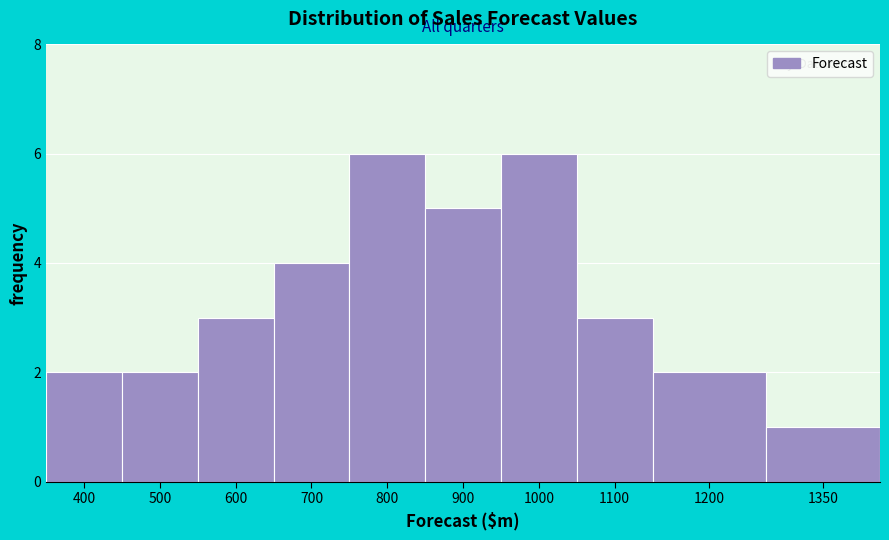

Reading right to left, list all the values displayed in this chart.

1350=1	1200=2	1100=3	1000=6	900=5	800=6	700=4	600=3	500=2	400=2